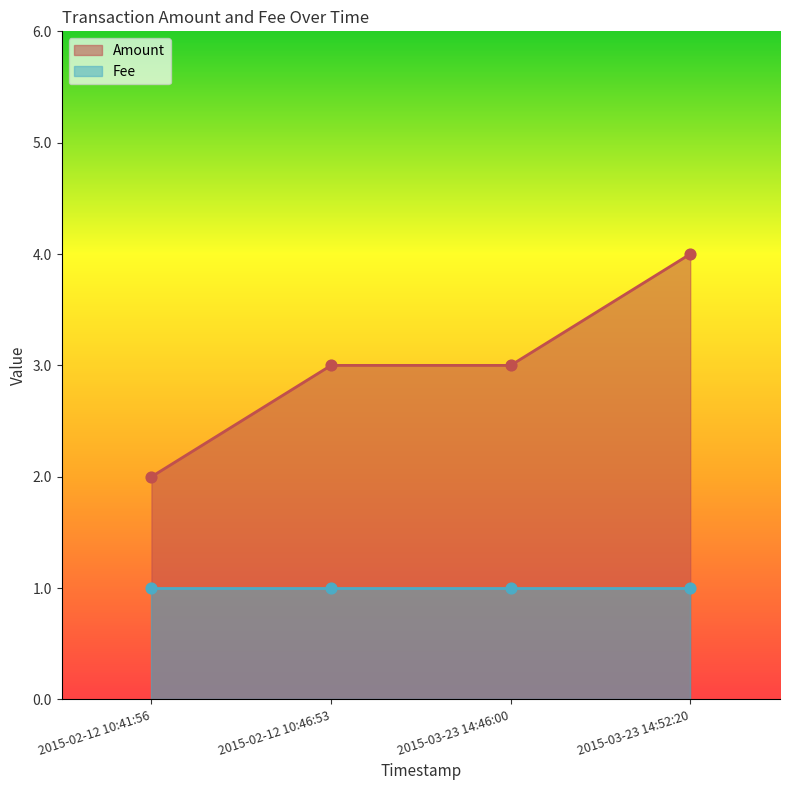

Which has a higher value, 2015-03-23 14:52:20 or 2015-02-12 10:41:56?

2015-03-23 14:52:20